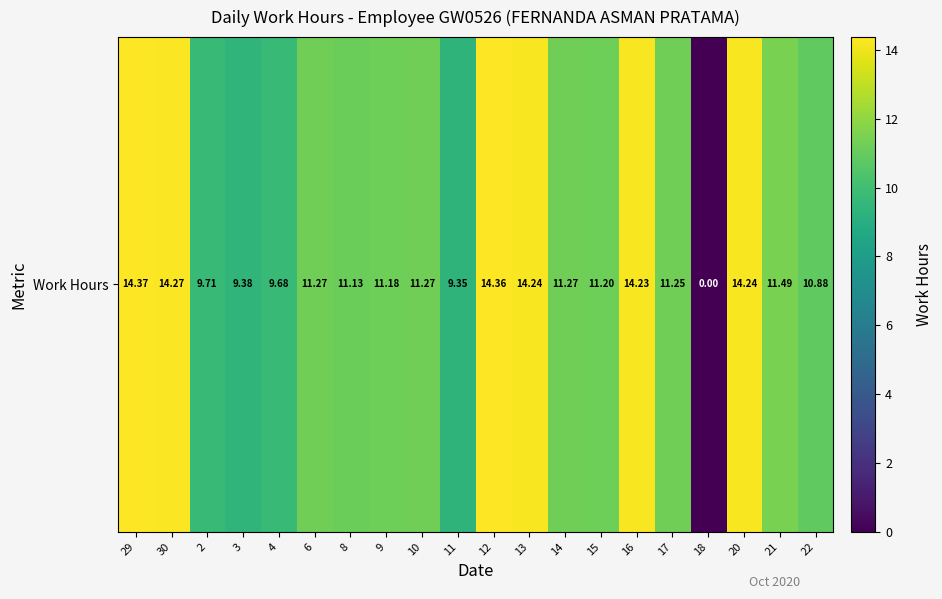

What is the average value?

11.2